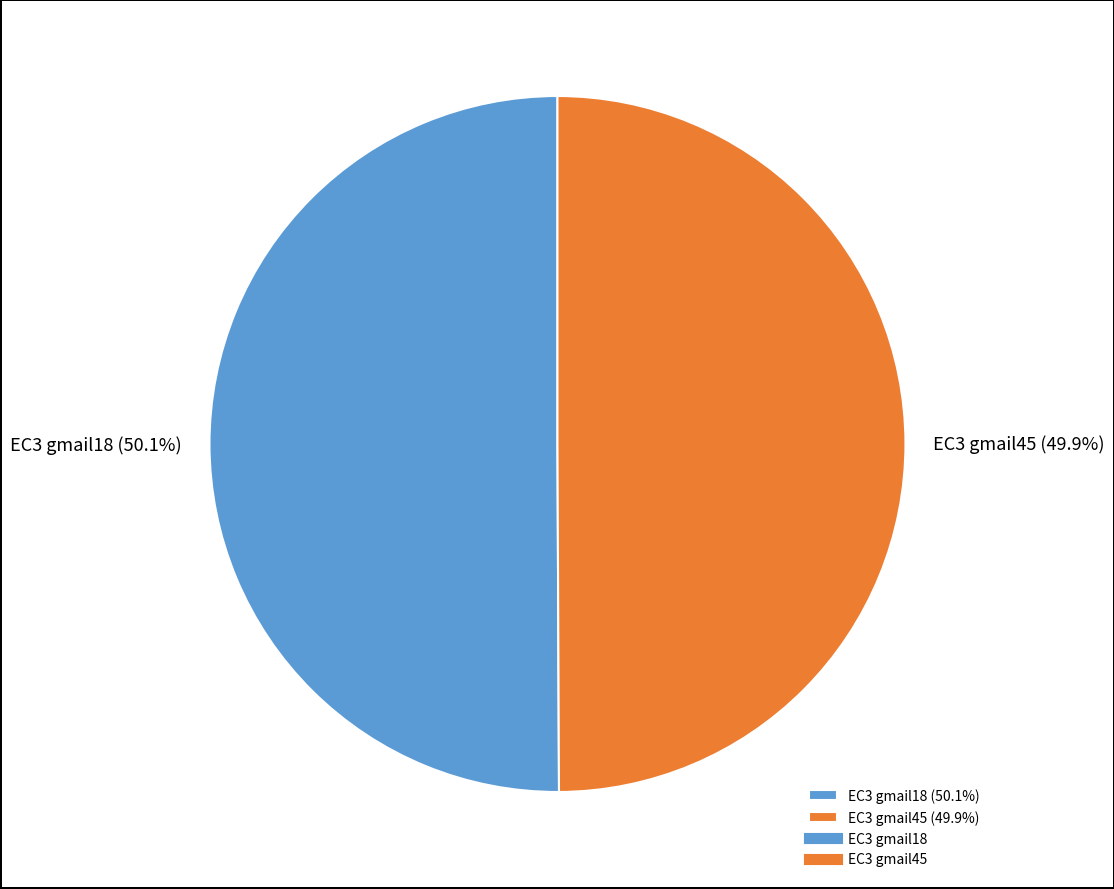

The EC3 gmail18 slice represents 62% of the pie. True or false?

False